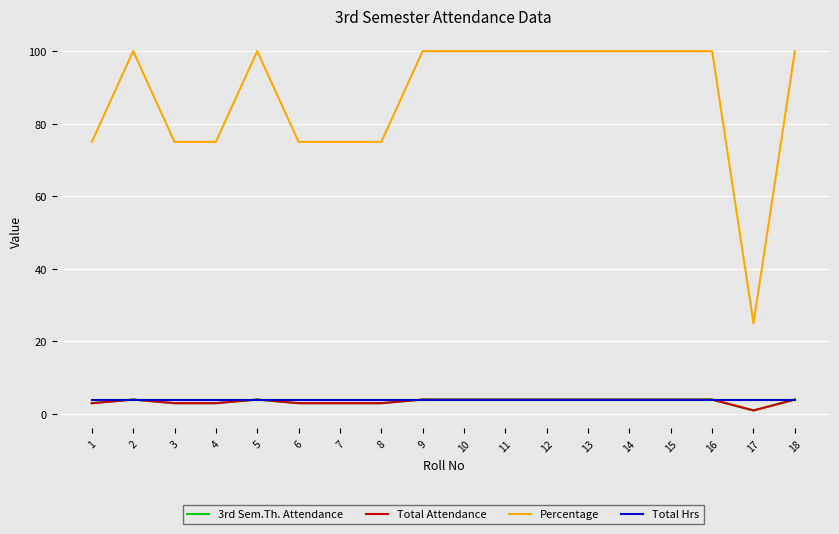

At which label is Percentage closest to 62?

1